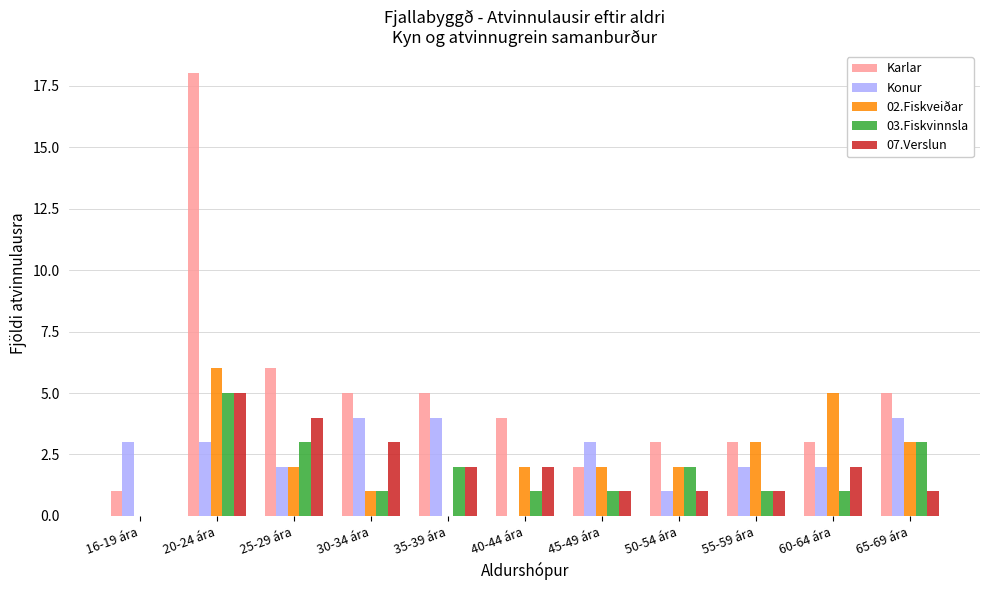

Which series changed the most between 16-19 ára and 60-64 ára?

02.Fiskveiðar